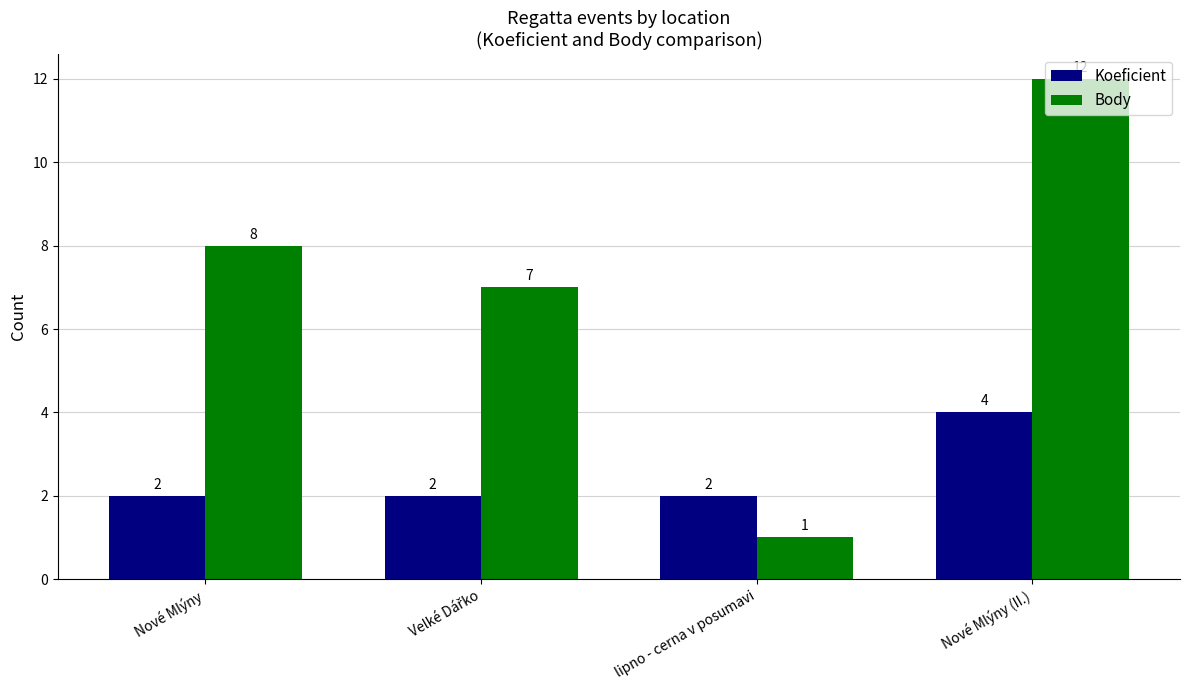

How many values in the Body series are below 8?

2